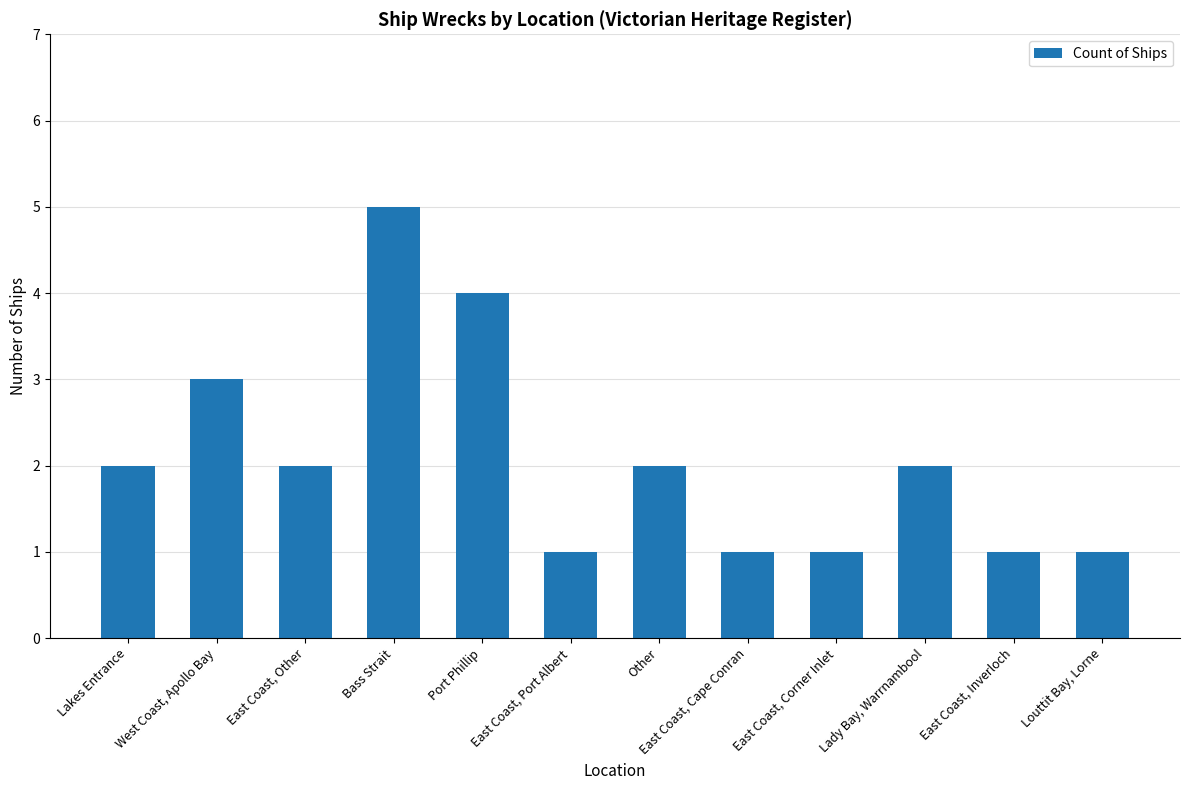

Where is the data nearest to the value 3?

West Coast, Apollo Bay